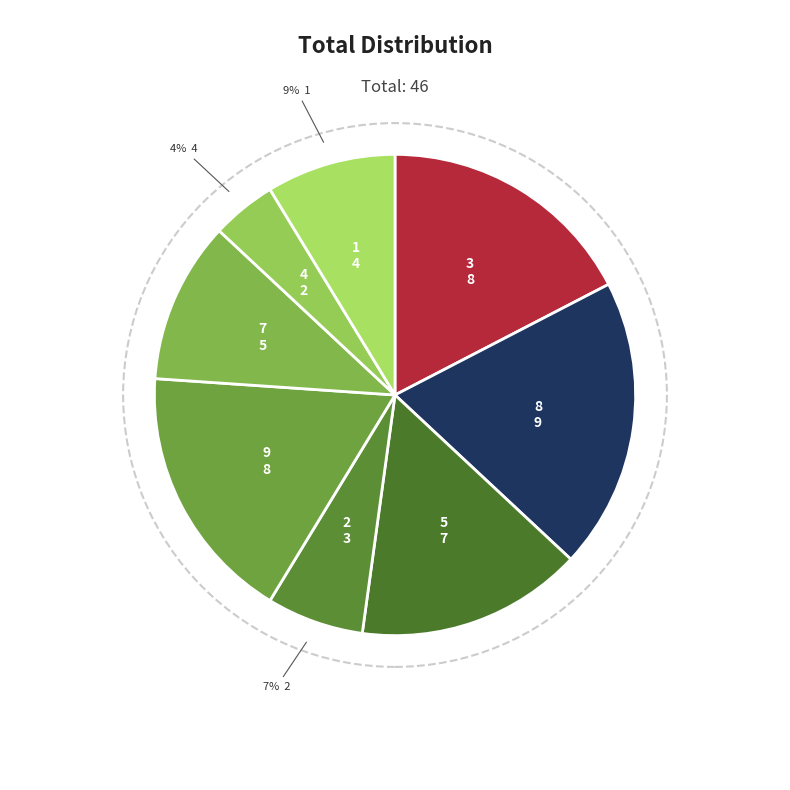

Approximately how many times larger is the value at 7 compared to 4?

2.5